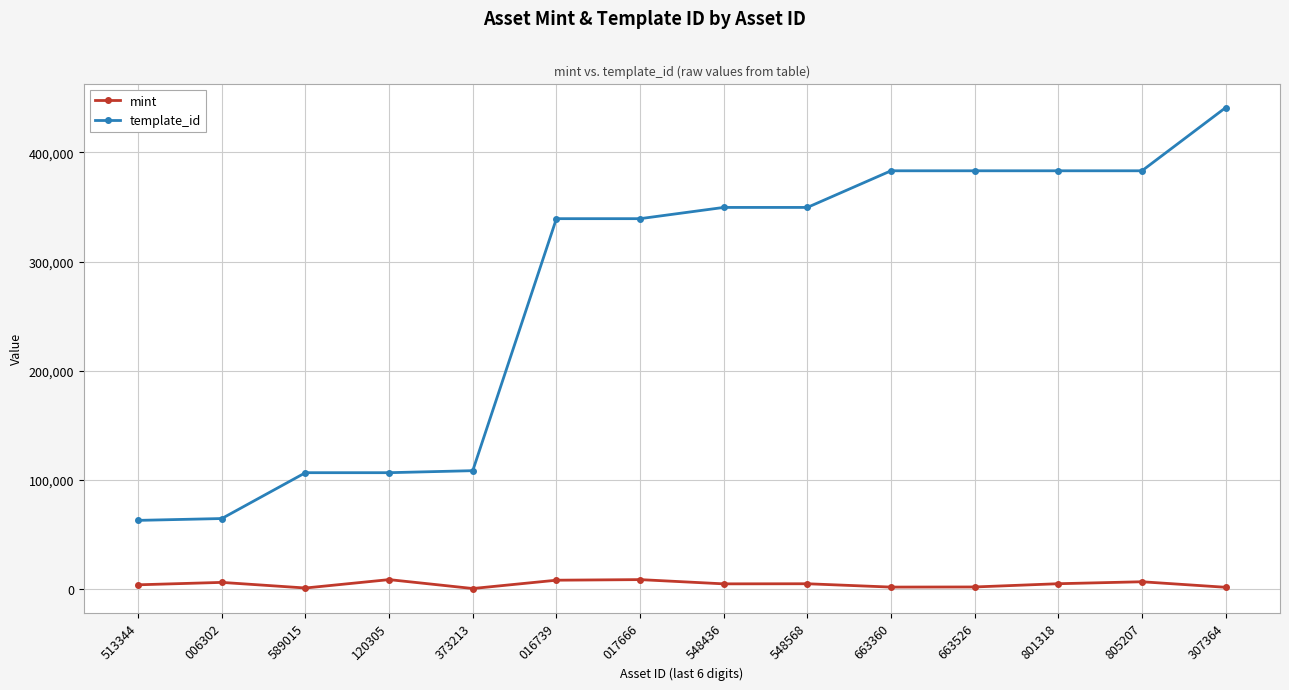

Which series has the largest total across all categories?

template_id